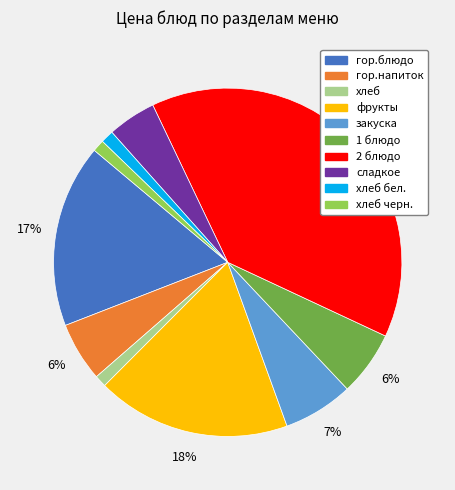

To the nearest percent, what is the average slice percentage?

10%